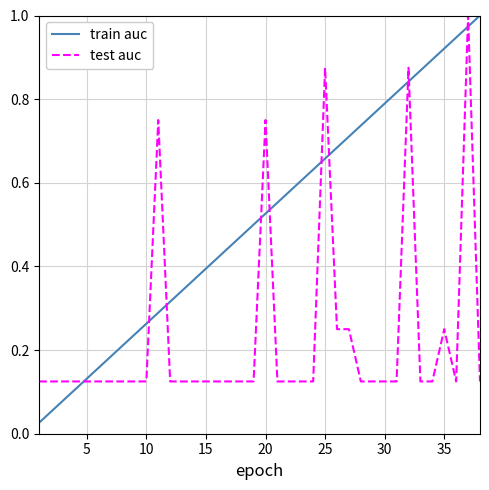

Which series has the widest spread of values?

train auc